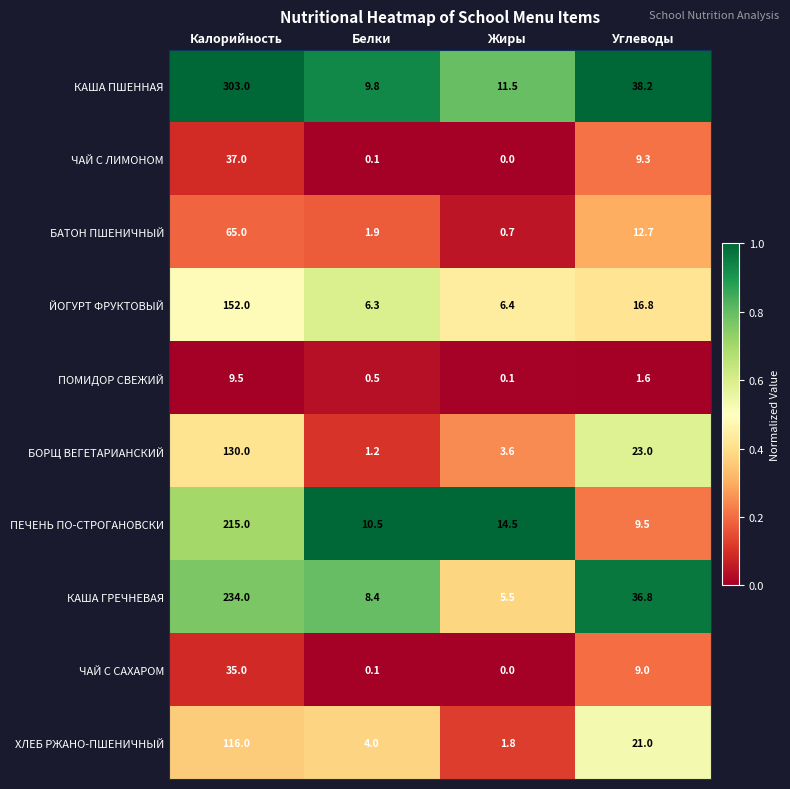

Is it true that ПЕЧЕНЬ ПО-СТРОГАНОВСКИ equals 19.6 at Жиры?

False